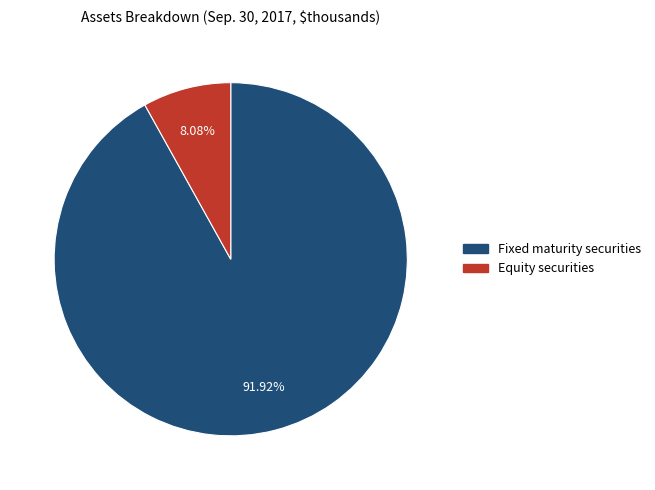

Count the number of slices in the pie.

2